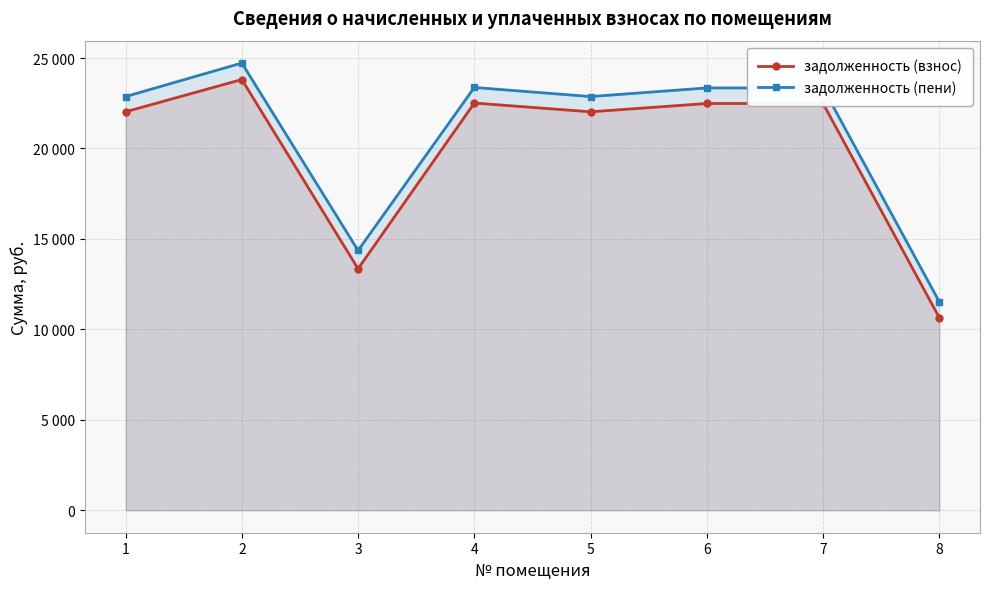

What is the spread (max minus min) of values at 3?

1008.1